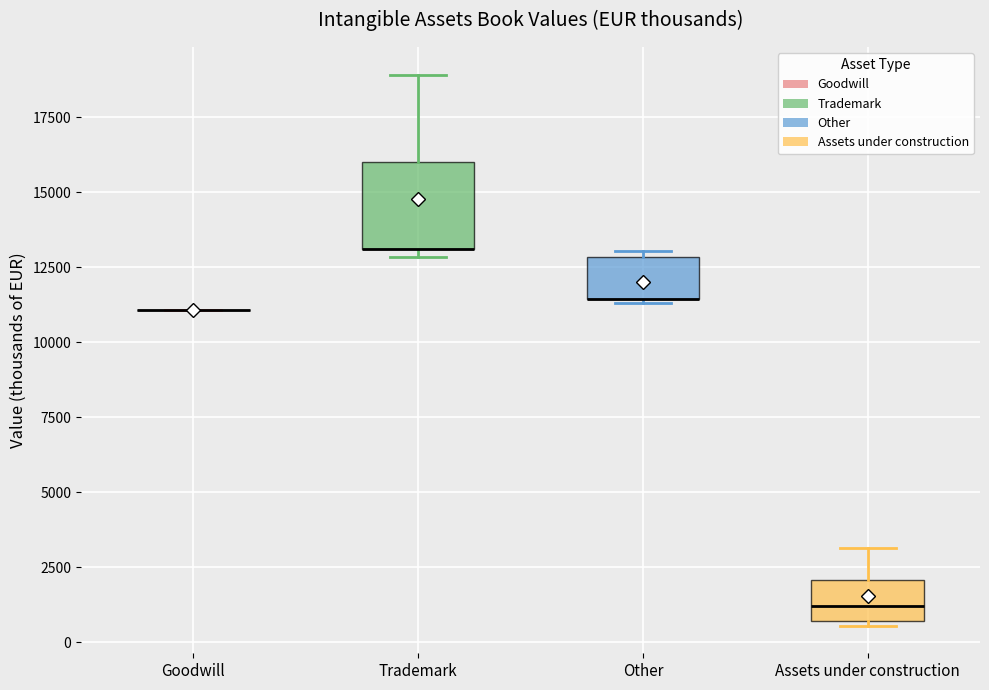

Reading left to right, transcribe this box plot: for each box, give where its median line is, the range the box spans, and where its two whiskers end, as read against the y-axis. The values are not printed on the chart, so give them approximately, as read against the axis.

Goodwill: box collapsed to a line at 11000, whiskers 11000 to 11000
Trademark: median 13000 (drawn on the box's lower edge), box 13000 to 16000, whiskers 13000 (just below the box's lower edge) to 19000
Other: median 11500 (drawn on the box's lower edge), box 11500 to 13000, whiskers 11500 to 13000 (just above the box's upper edge)
Assets under construction: median 1000, box 500 to 2000, whiskers 500 (just below the box's lower edge) to 3000